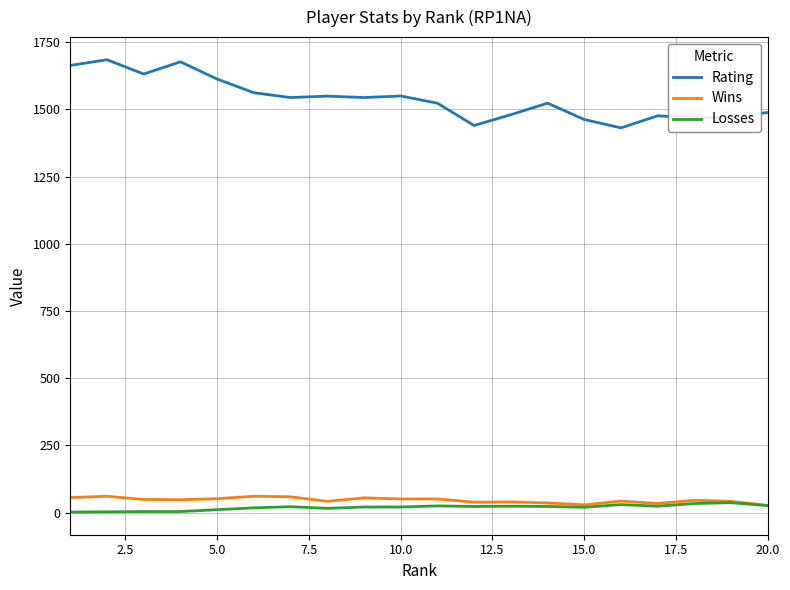

What is the difference between the second highest and second lowest values in the Wins series?

32.0